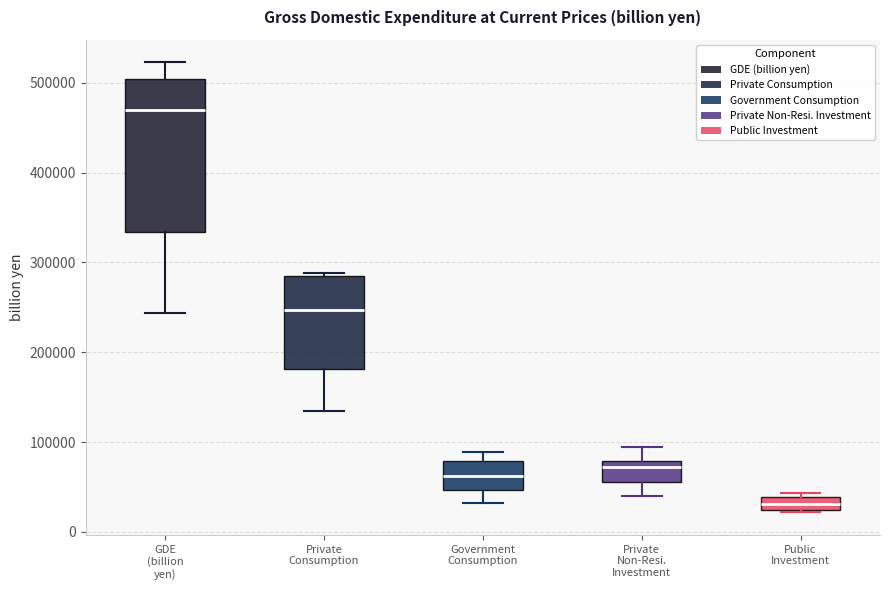

Reading left to right, transcribe this box plot: for each box, give where its median line is, the range the box spans, and where its two whiskers end, as read against the y-axis. The values are not printed on the chart, so give them approximately, as read against the axis.

GDE (billion yen): median 470000, box 330000 to 500000, whiskers 240000 to 520000
Private Consumption: median 250000, box 180000 to 280000, whiskers 130000 to 290000
Government Consumption: median 60000, box 50000 to 80000, whiskers 30000 to 90000
Private Non-Resi. Investment: median 70000, box 60000 to 80000, whiskers 40000 to 90000
Public Investment: median 30000, box 20000 to 40000, whiskers 20000 to 40000 (just above the box's upper edge)